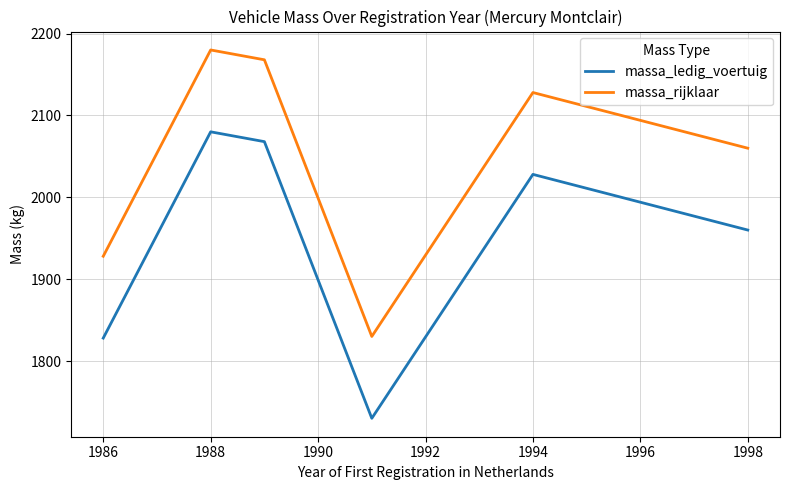

Which series has the largest total across all categories?

massa_rijklaar